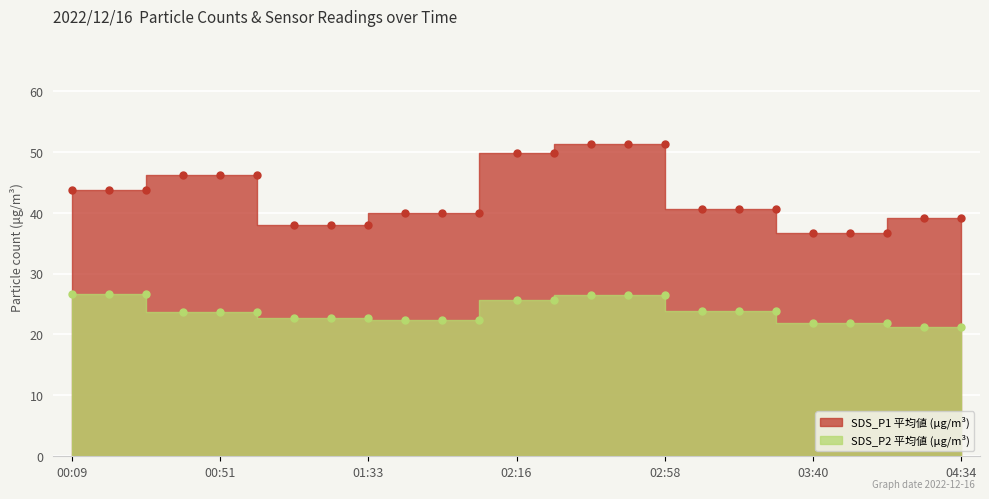

List the labels in order of SDS_P2 value, largest first.

00:09, 00:20, 00:30, 02:37, 02:47, 02:58, 02:16, 02:26, 03:09, 03:19, 03:29, 00:41, 00:51, 01:01, 01:11, 01:22, 01:33, 01:44, 01:55, 02:05, 03:40, 03:50, 04:01, 04:24, 04:34